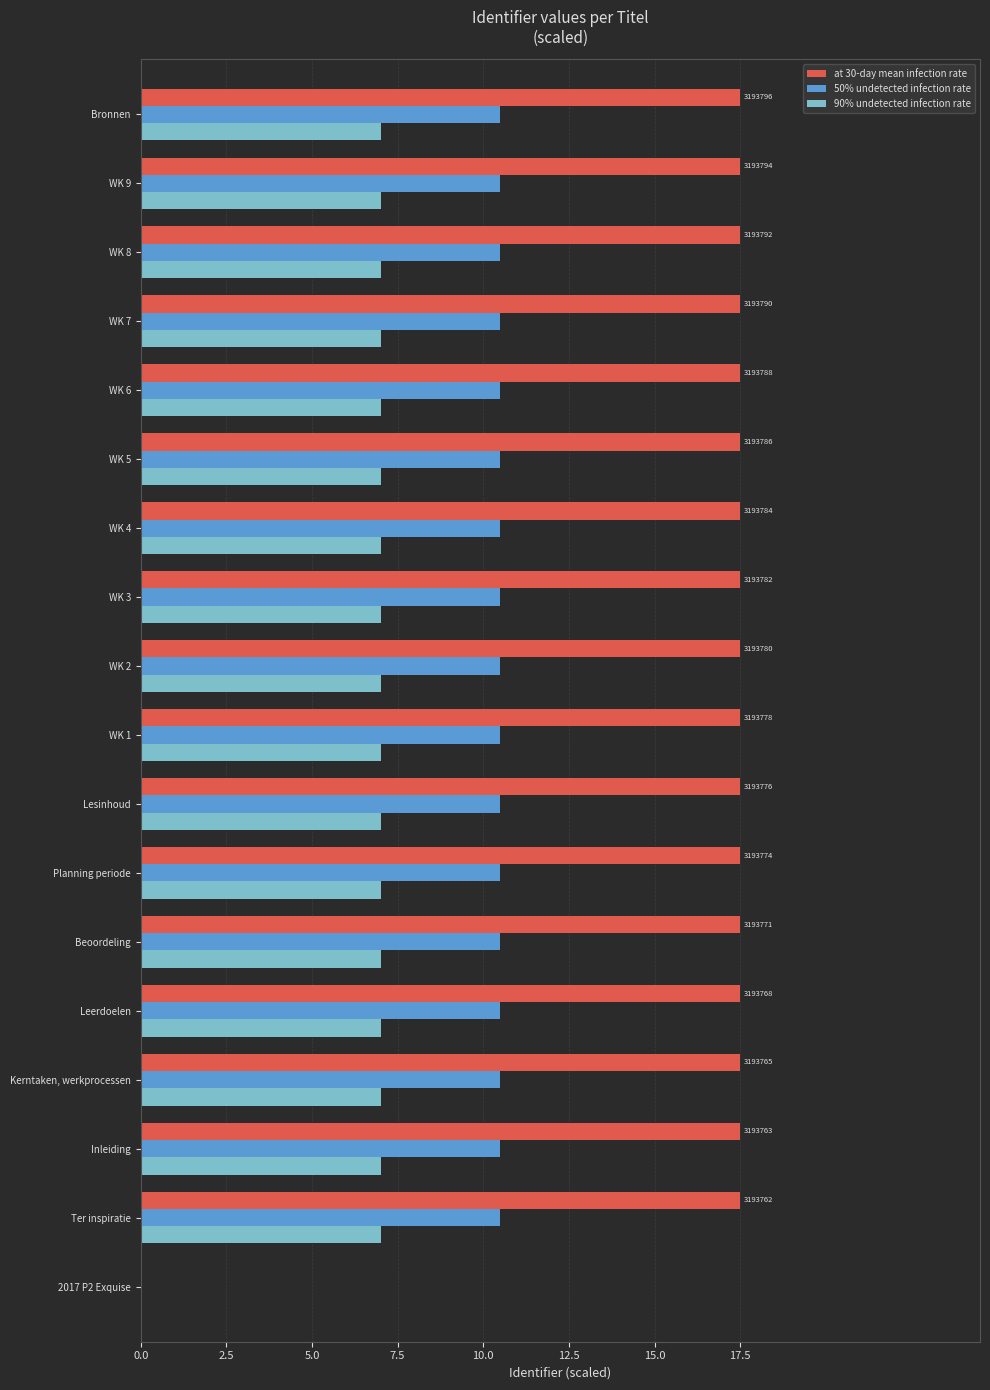

Is the value of 50% undetected infection rate at Inleiding greater than the value of 90% undetected infection rate at Beoordeling?

Yes